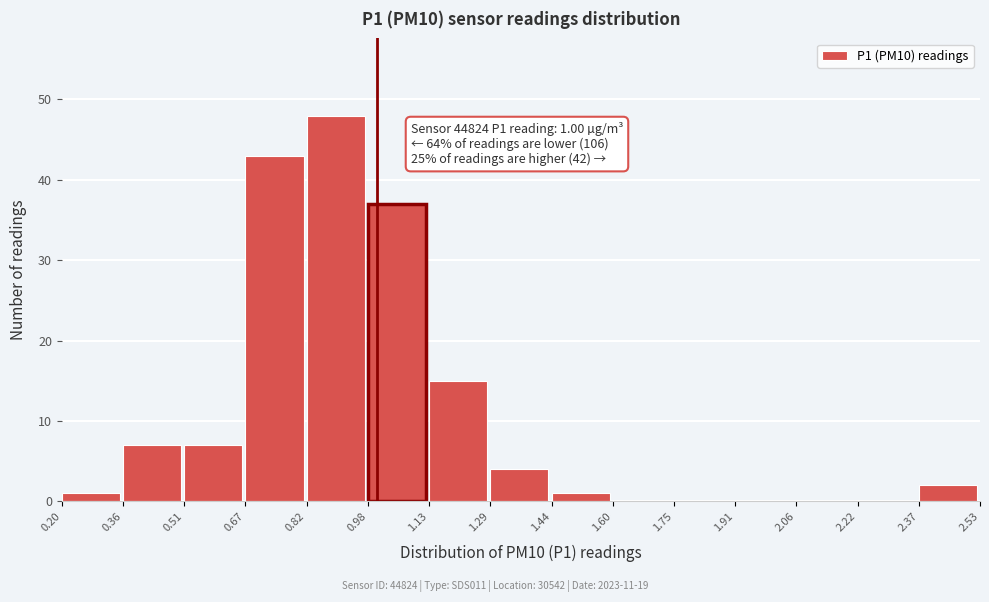

Over which range of the x-axis is the bar tallest?

0.82 to 0.98